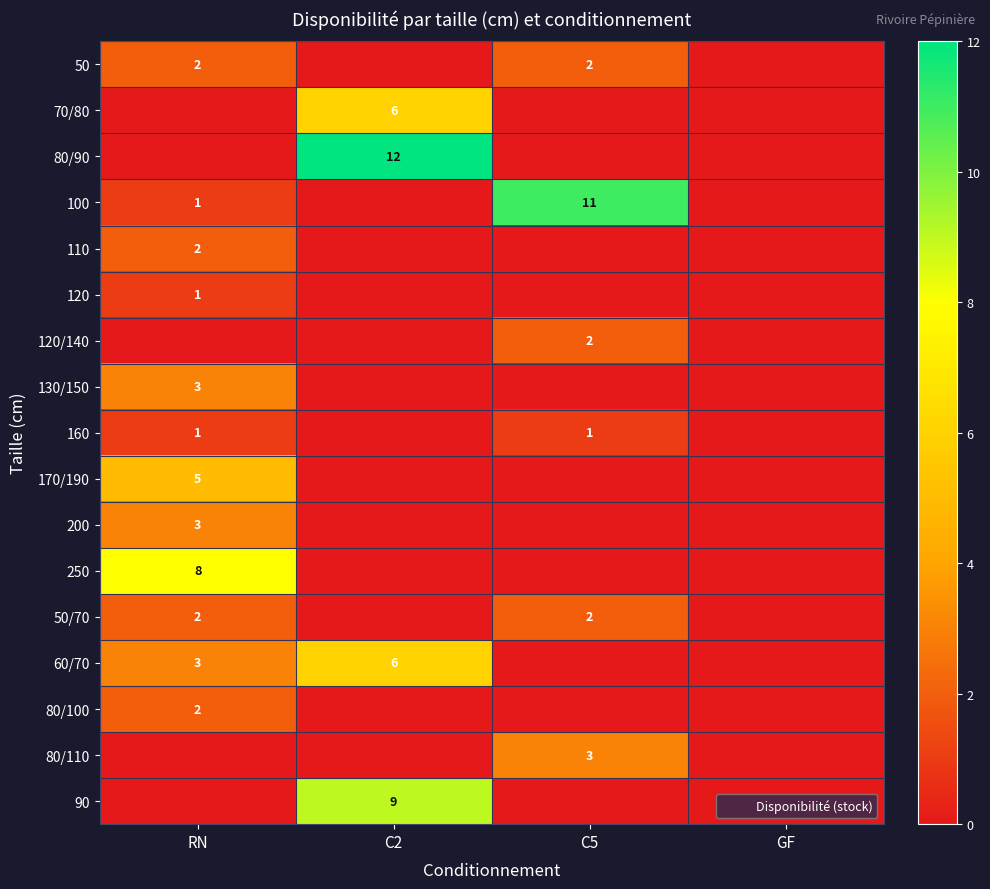

Is it true that 200 equals 3 at RN?

True